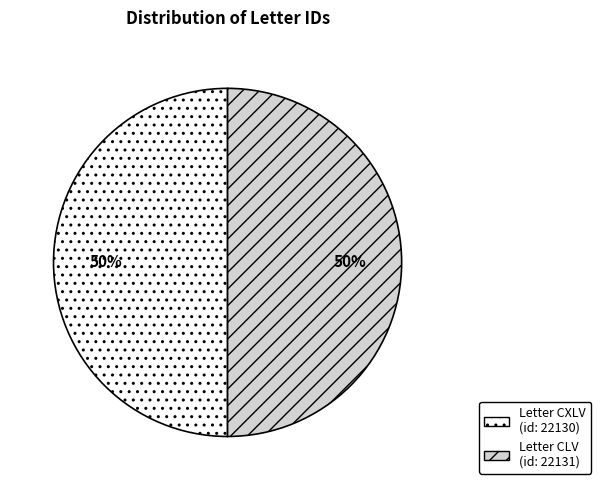

To the nearest percent, what portion does Letter CLV (id: 22131) represent?

50%